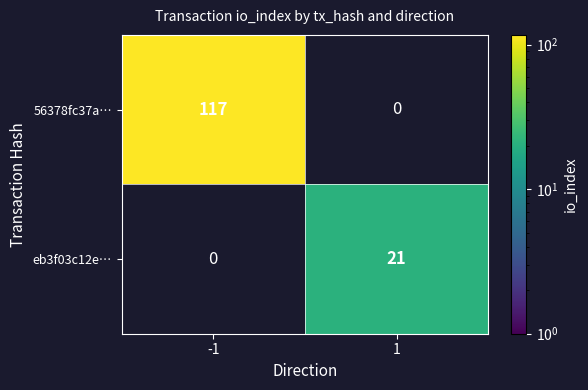

True or false: eb3f03c12e… has a value of 33 at 1.

False